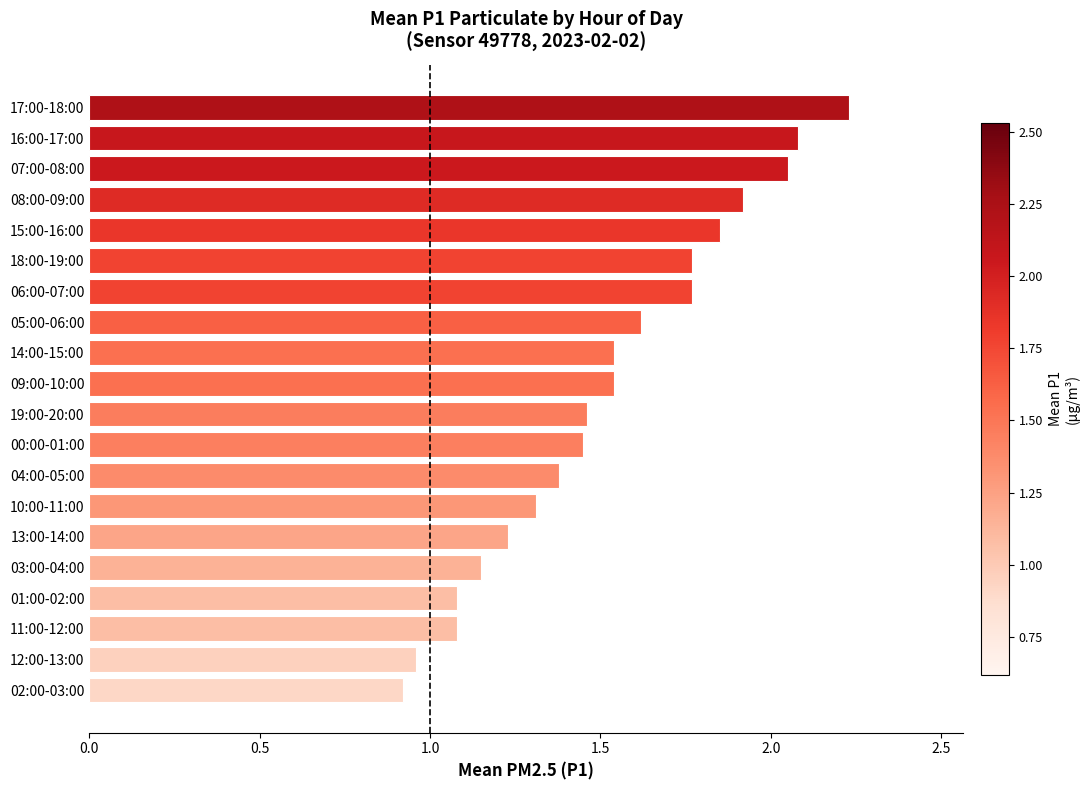

Read the value at 05:00-06:00.

1.6